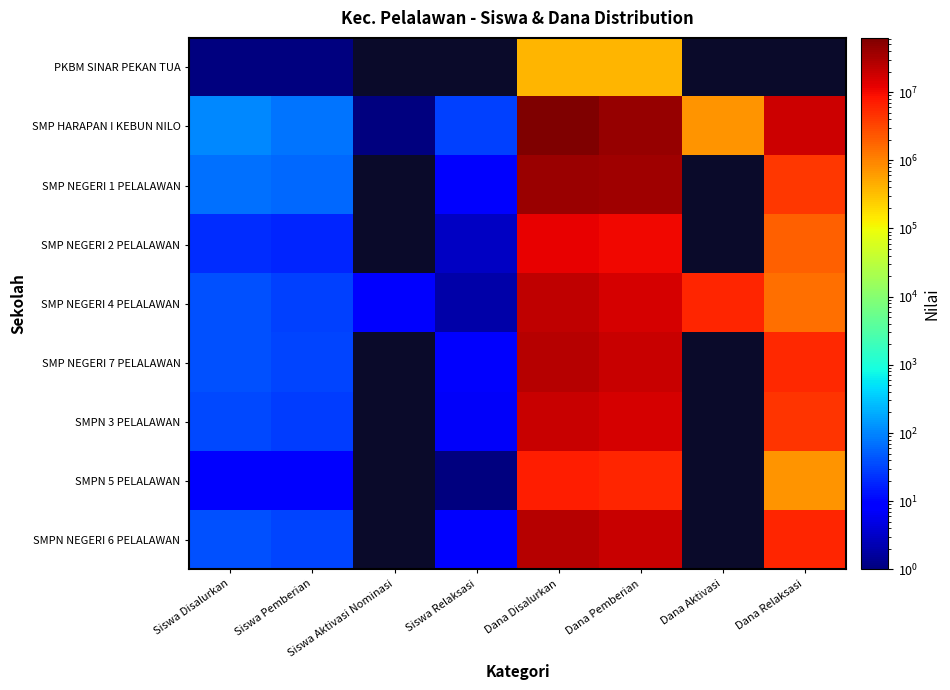

Is it true that SMPN NEGERI 6 PELALAWAN equals 9919477.8 at Dana Relaksasi?

False